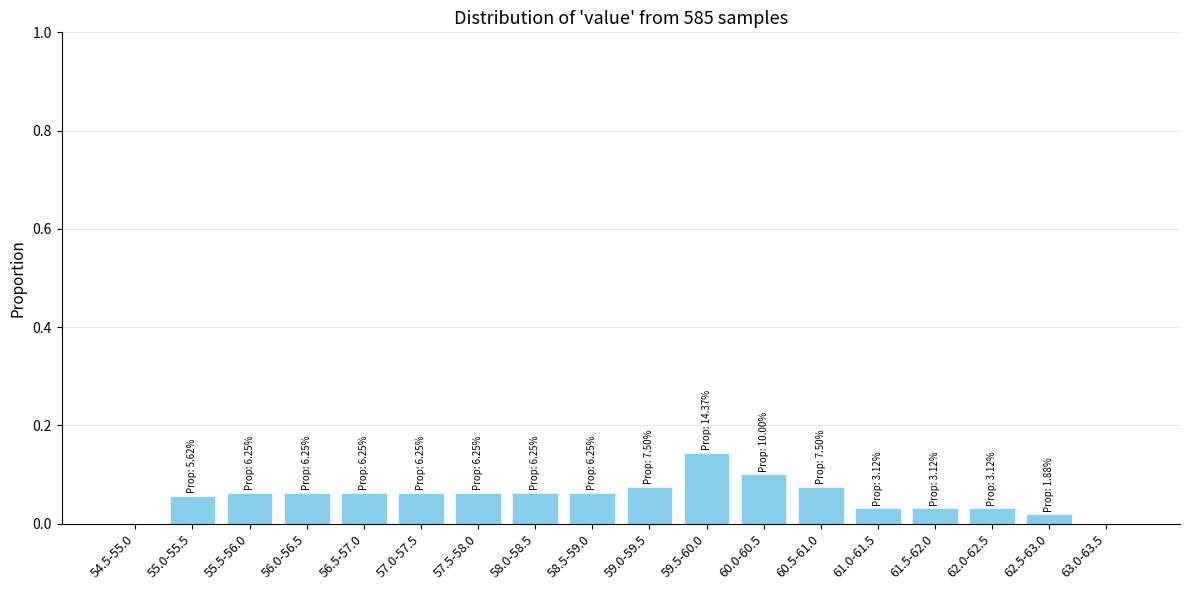

The value at 60.5-61.0 is 0.0. True or false?

False